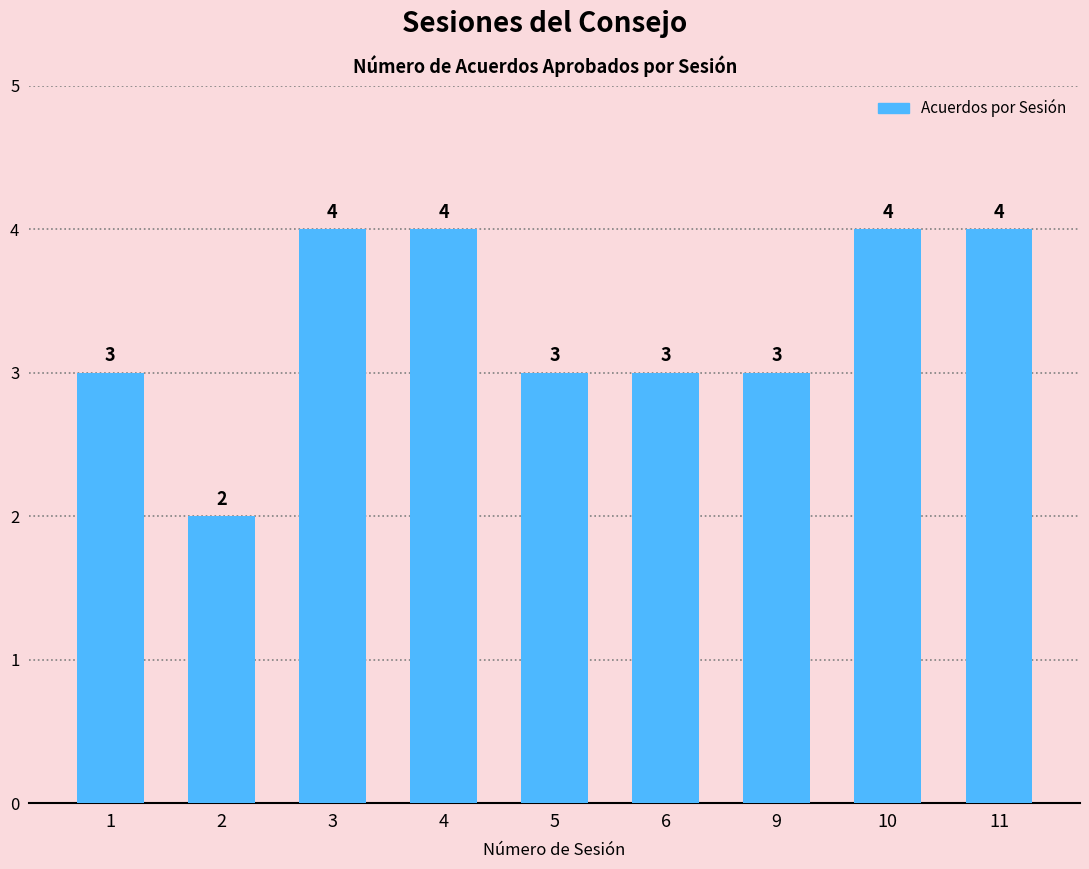

What is the change in value from 4 to 5?

-1